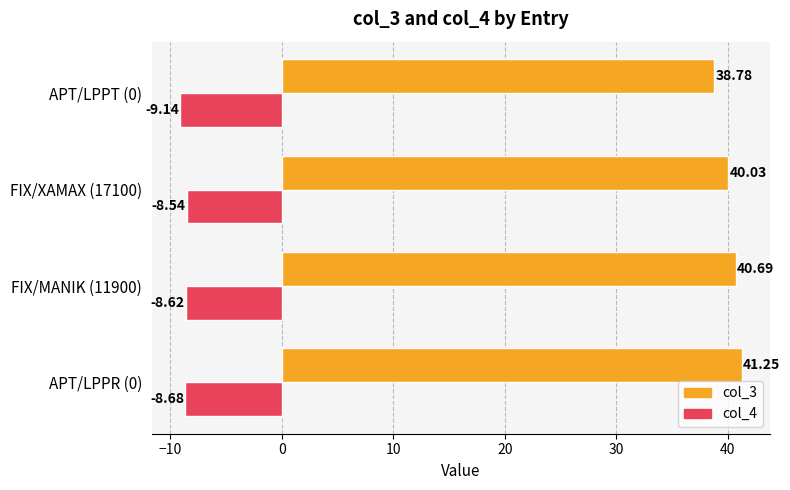

Which series has the largest total across all categories?

col_3